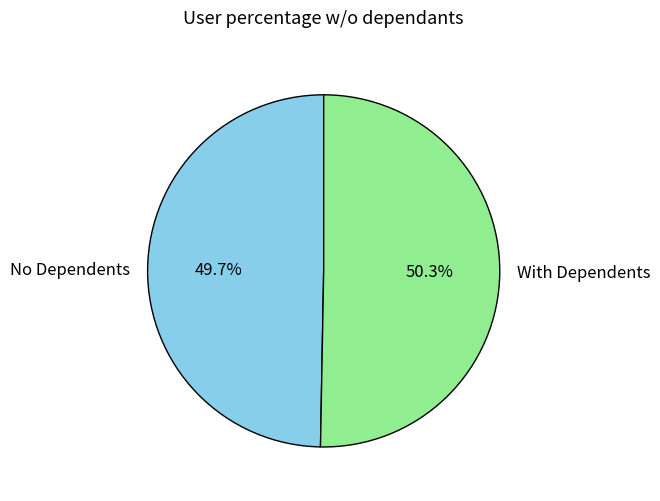

Which category accounts for the majority?

With Dependents